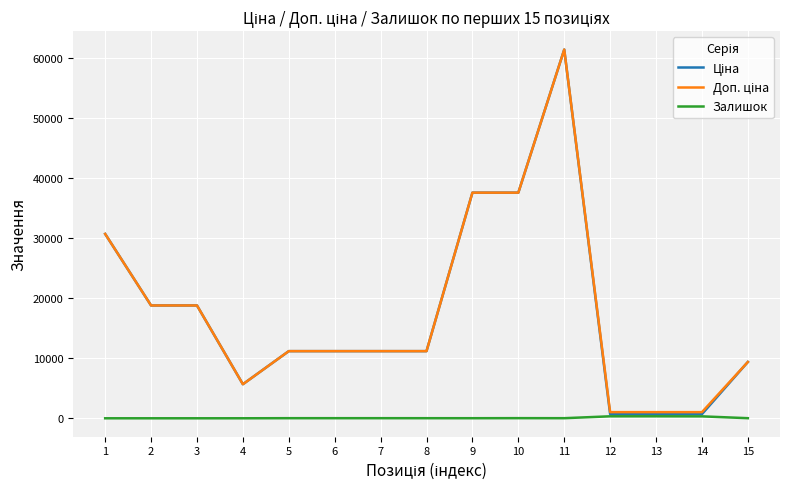

What is the spread (max minus min) of values at 1?

30717.1